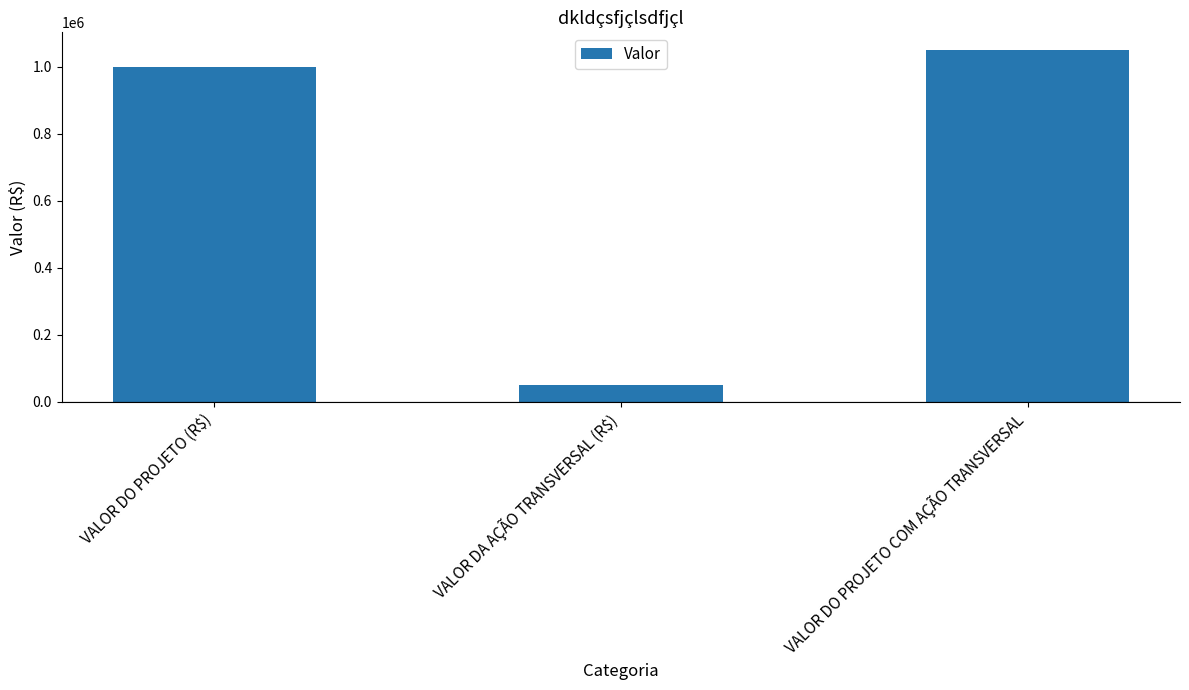

What is the sum of all values?

2100000